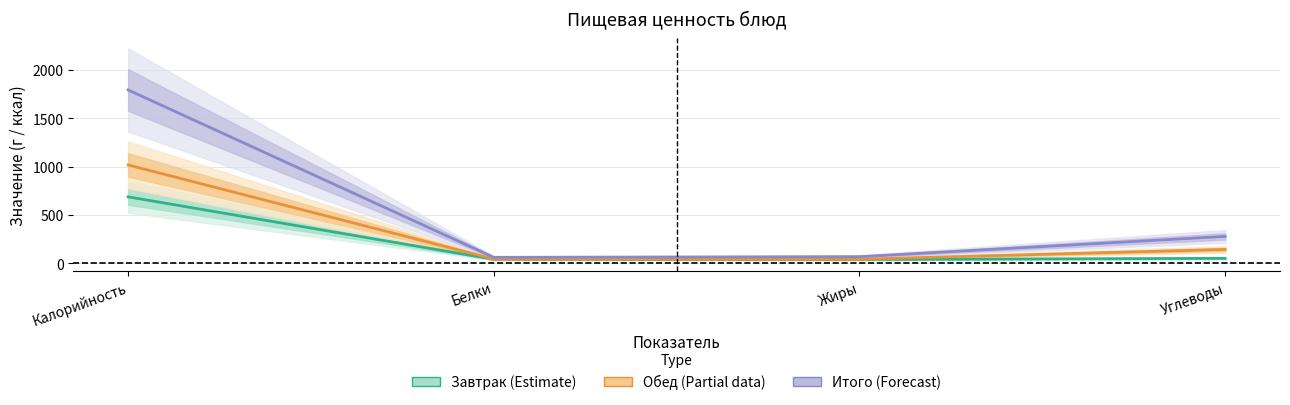

At which label does Завтрак (Estimate) reach its minimum?

Жиры